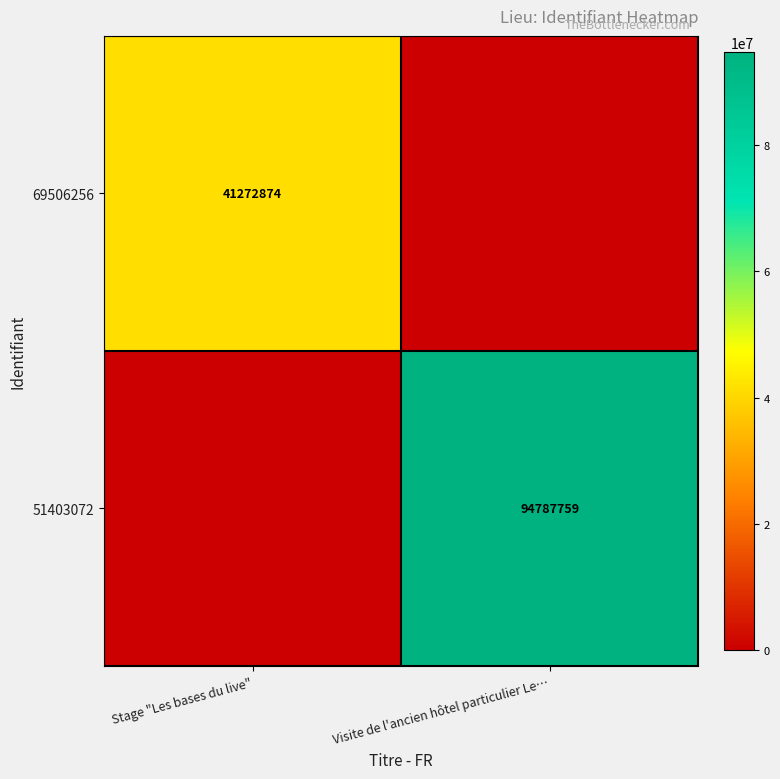

The 51403072 series shows 159358429 at Visite de l'ancien hôtel particulier Le…. True or false?

False